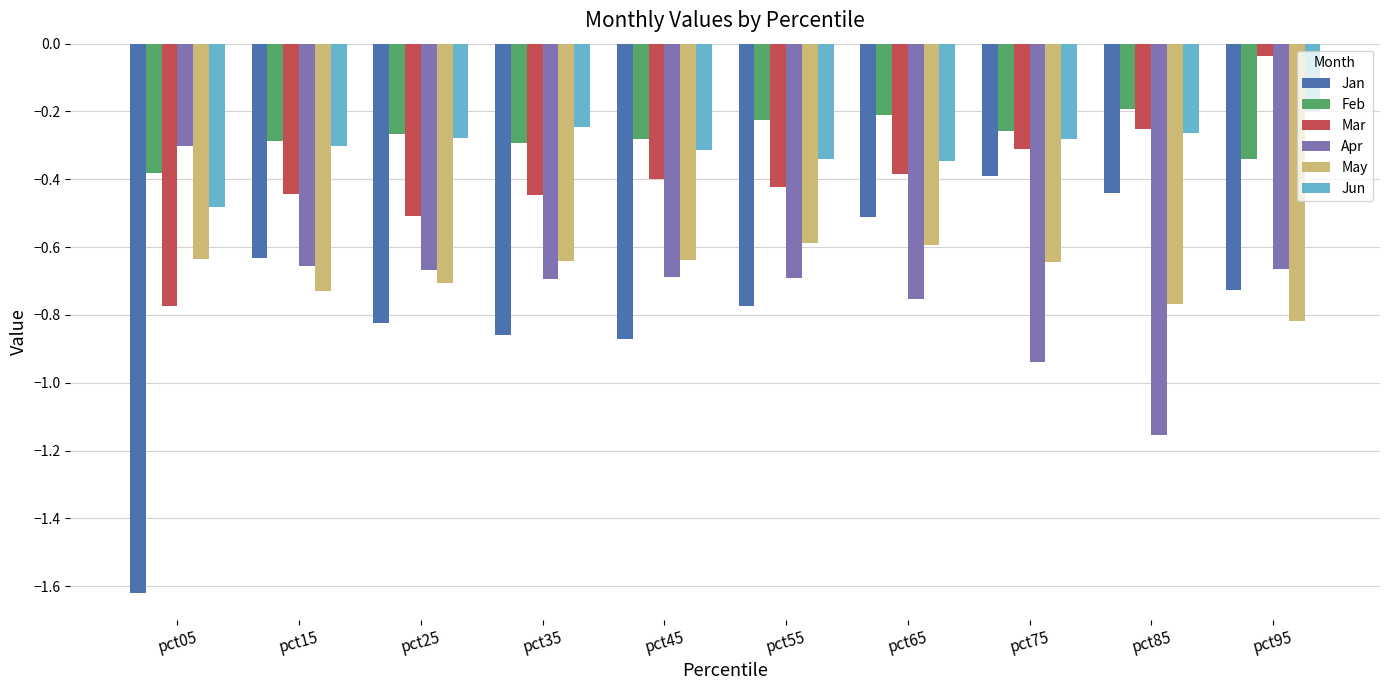

What is the sum of all Jan values?

-7.7